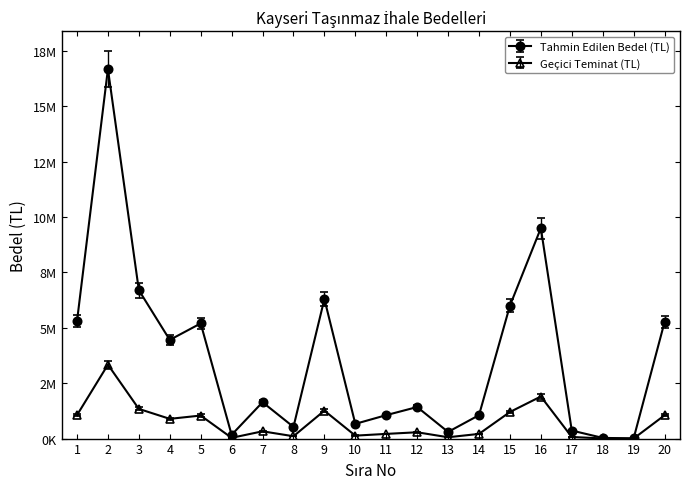

Does the chart have visible grid lines?

No